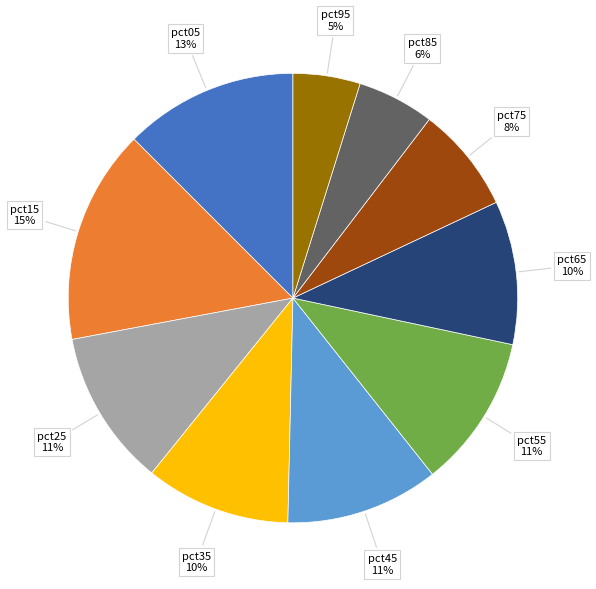

Does any single category account for the majority?

No